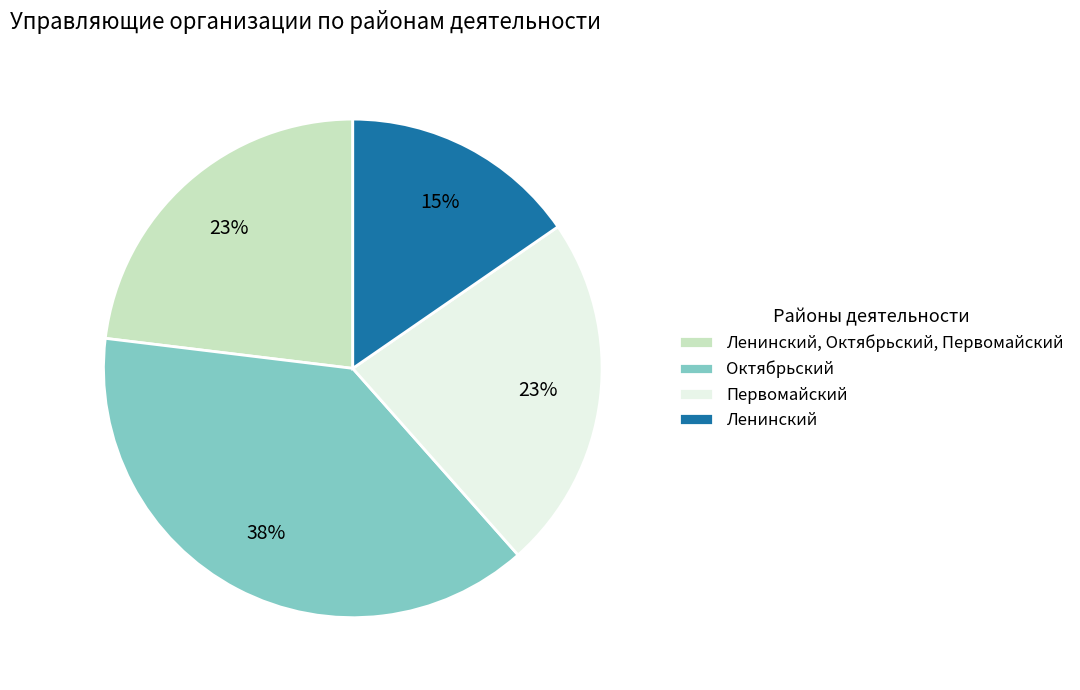

True or false: Ленинский accounts for 30% of the total.

False